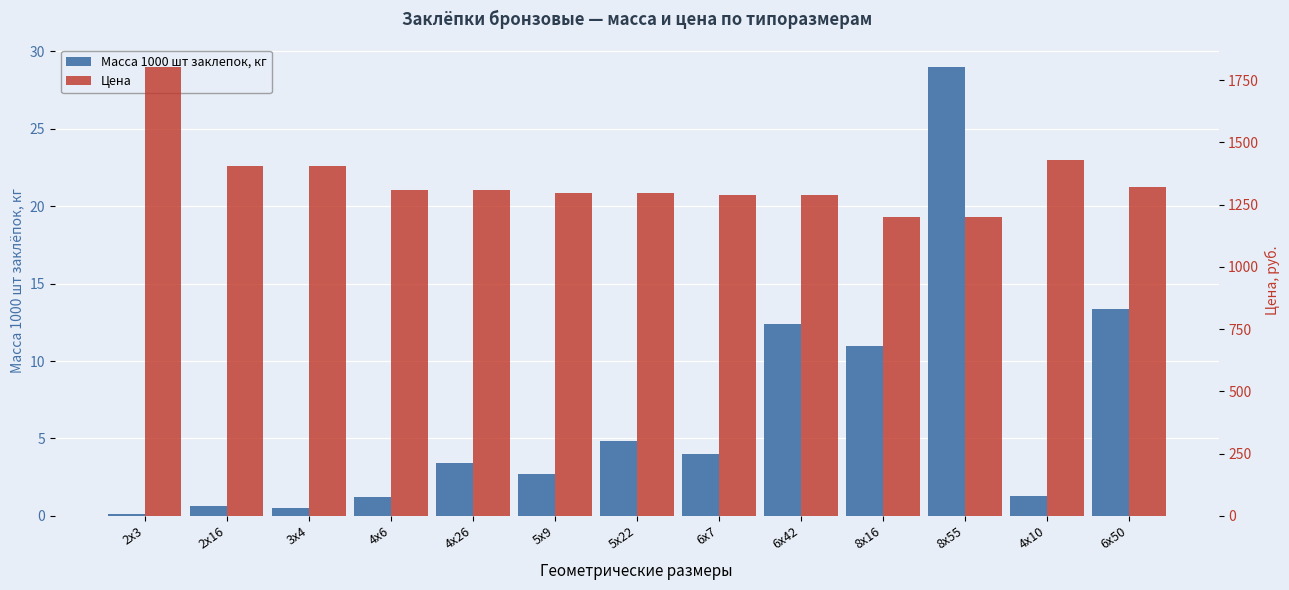

What is the label of the 12th bar from the left?

4х10